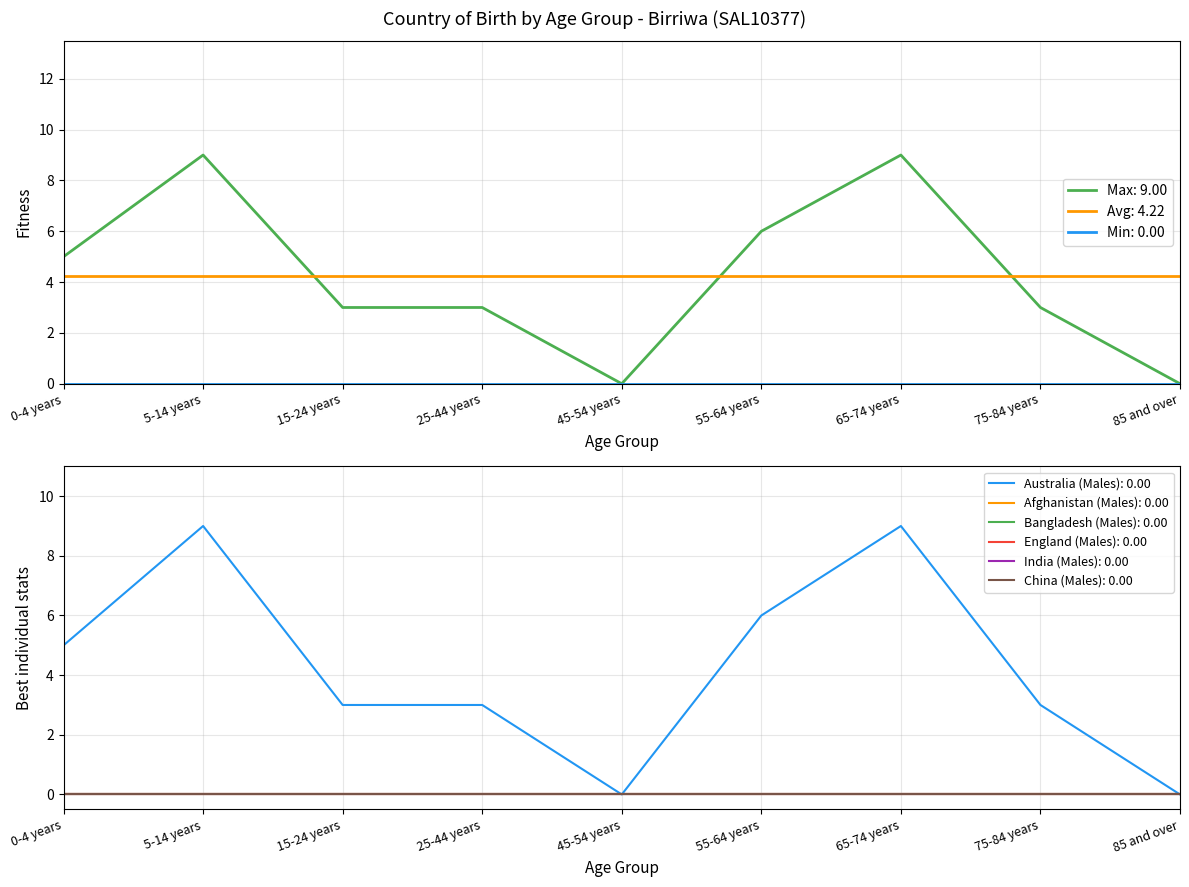

Reading right to left, transcribe all the data shown in this chart.

Australia (Males): 0	3	9	6	0	3	3	9	5
Afghanistan (Males): 0	0	0	0	0	0	0	0	0
Bangladesh (Males): 0	0	0	0	0	0	0	0	0
England (Males): 0	0	0	0	0	0	0	0	0
India (Males): 0	0	0	0	0	0	0	0	0
China (Males): 0	0	0	0	0	0	0	0	0